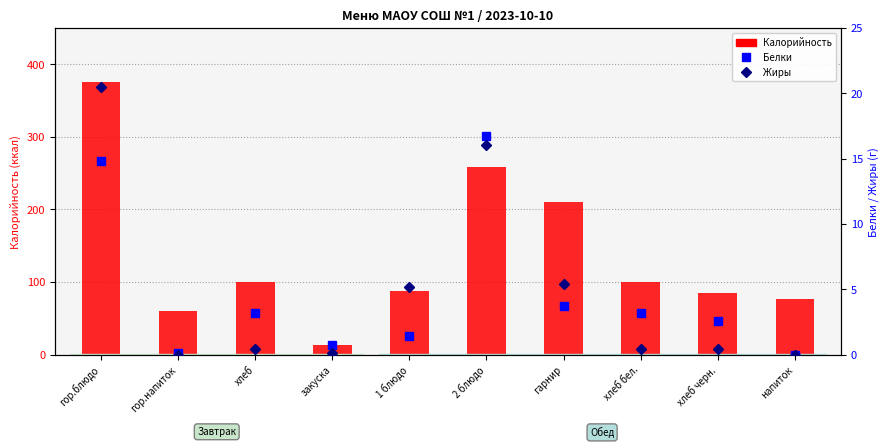

Which series has the largest total across all categories?

Калорийность